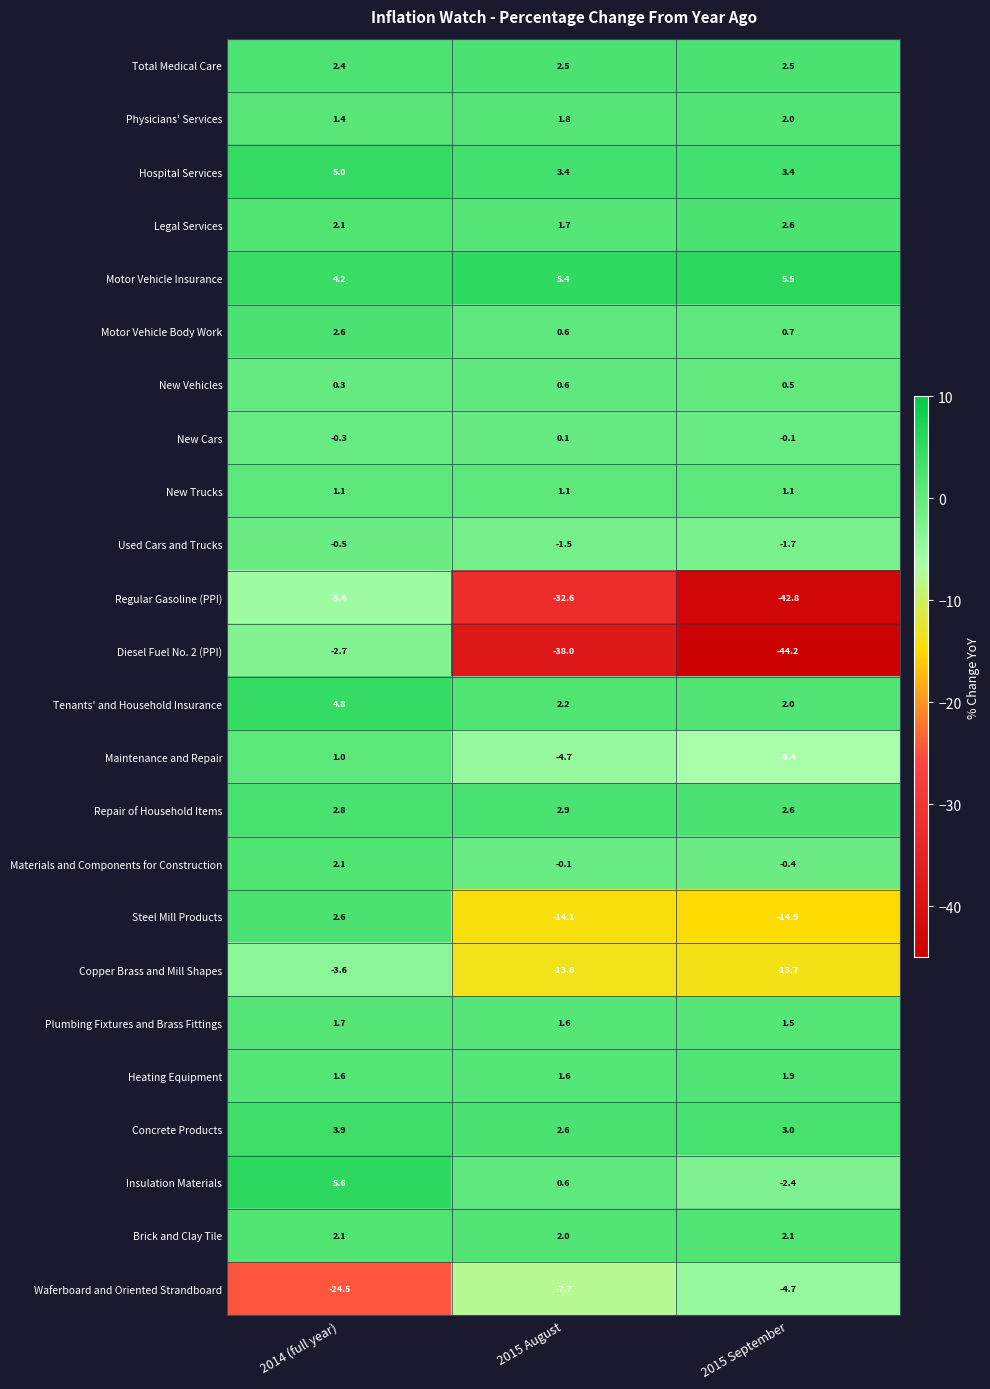

Is it true that Physicians' Services equals 2.0 at 2015 September?

True